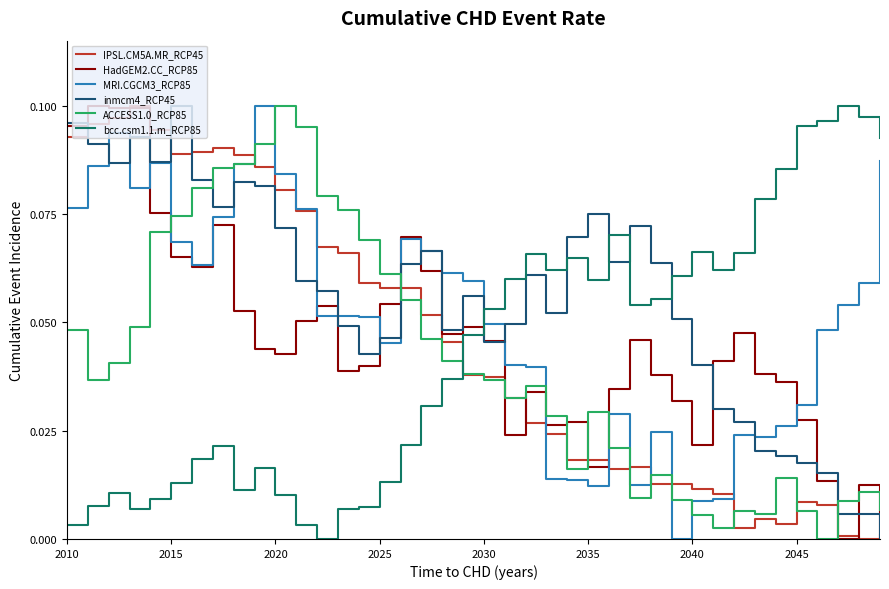

What are all the series names shown in the legend?

IPSL.CM5A.MR_RCP45, HadGEM2.CC_RCP85, MRI.CGCM3_RCP85, inmcm4_RCP45, ACCESS1.0_RCP85, bcc.csm1.1.m_RCP85